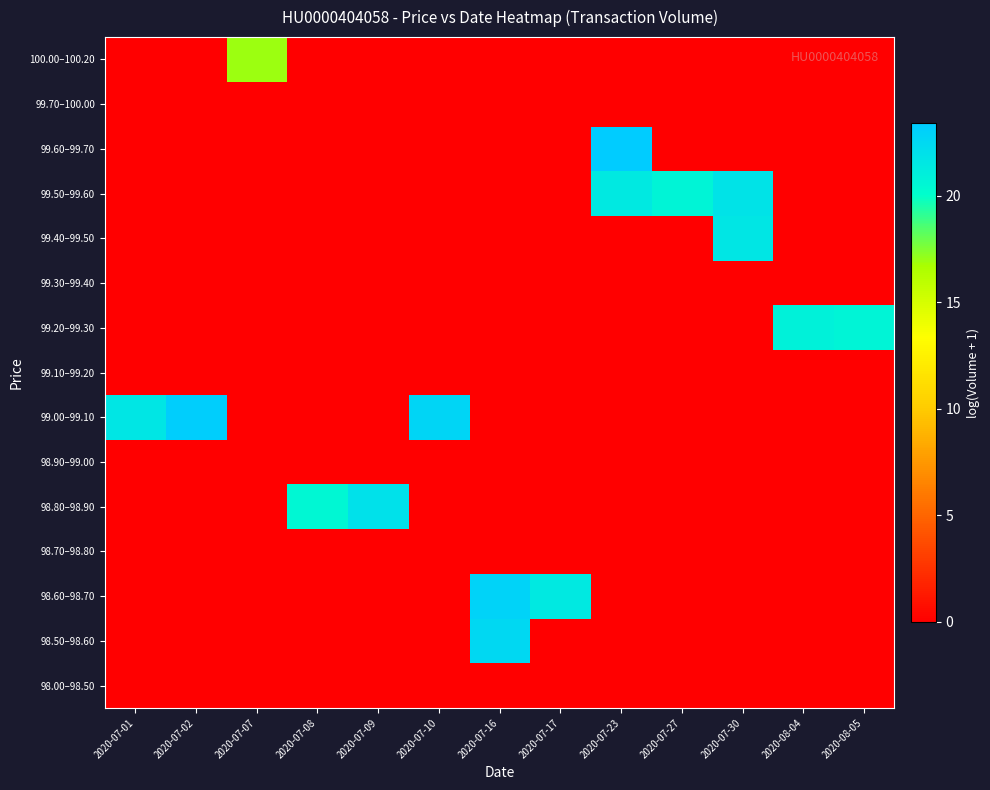

At how many categories does at least one series exceed 19?

12